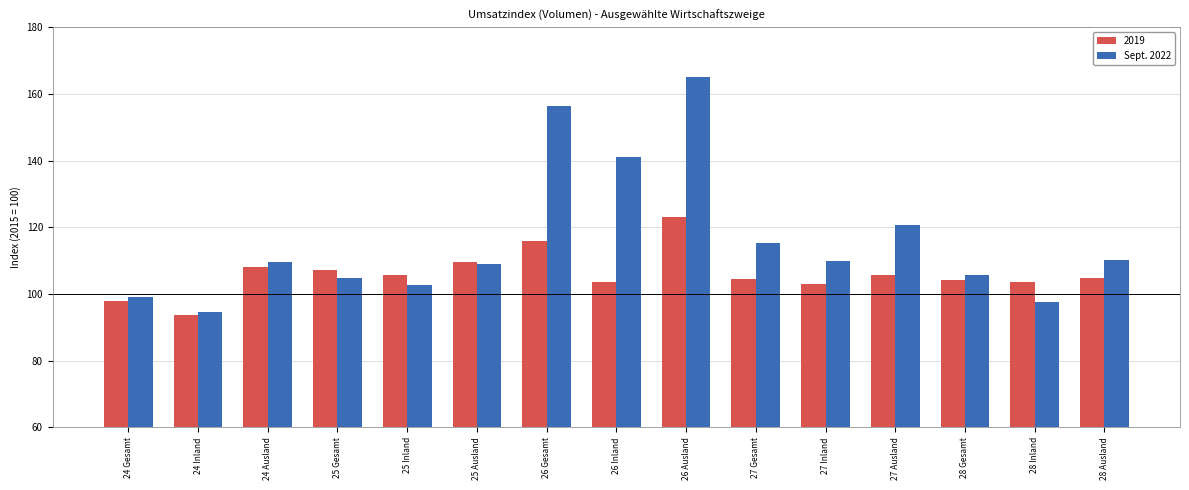

What is the label of the 4th bar from the left?

25 Gesamt